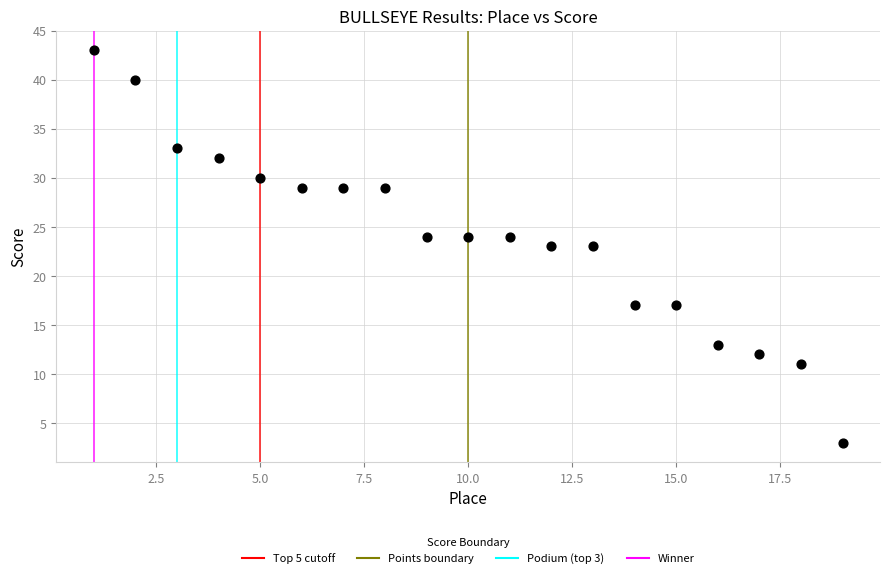

What is the range of X values (max minus min)?

18